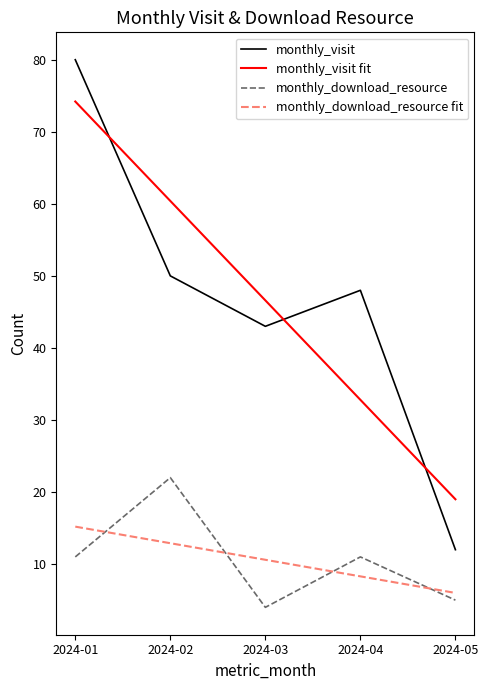

What is the difference between the second highest and minimum values in the monthly_visit fit series?

41.4